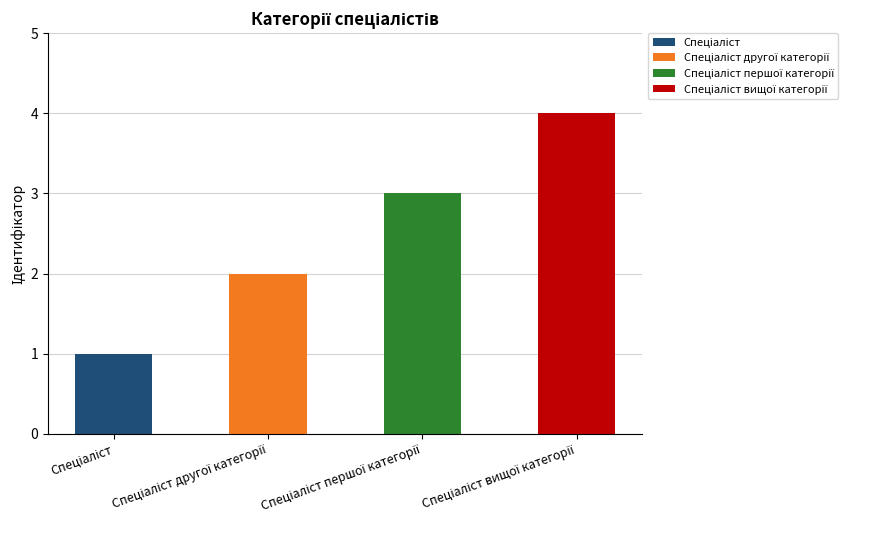

Approximately how many times larger is the value at Спеціаліст другої категорії compared to Спеціаліст?

2.0